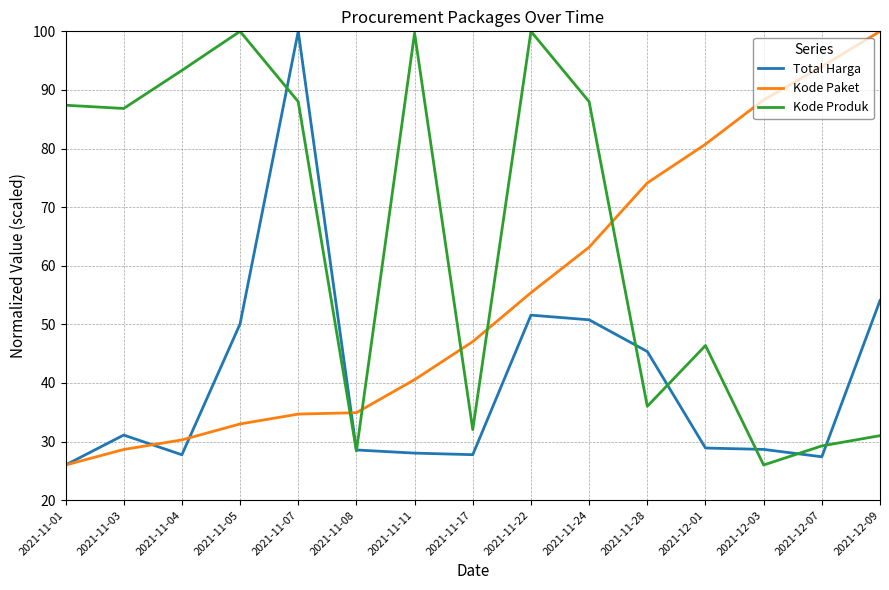

Rank the series by their average value, from highest to lowest.

Kode Produk, Kode Paket, Total Harga